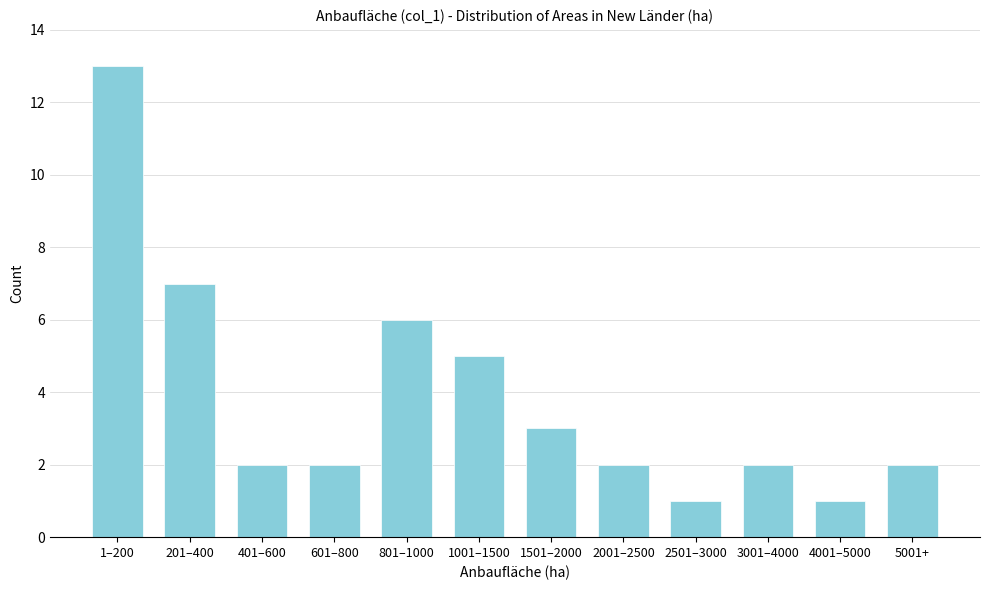

Reading left to right, list all the values displayed in this chart.

1–200=13	201–400=7	401–600=2	601–800=2	801–1000=6	1001–1500=5	1501–2000=3	2001–2500=2	2501–3000=1	3001–4000=2	4001–5000=1	5001+=2